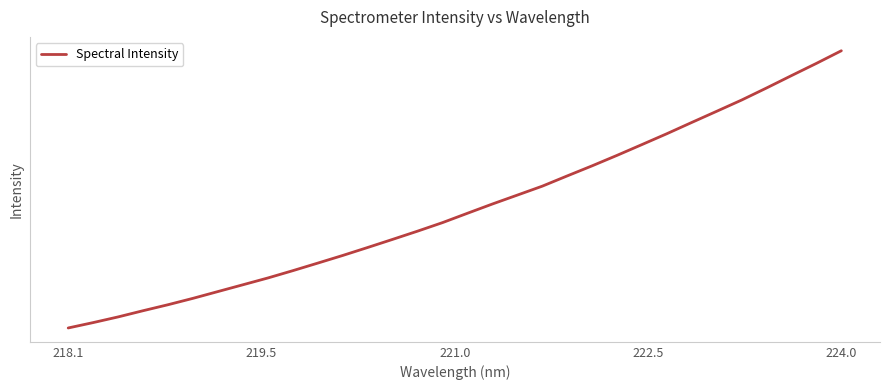

Is this an area chart (filled region under the line)?

No